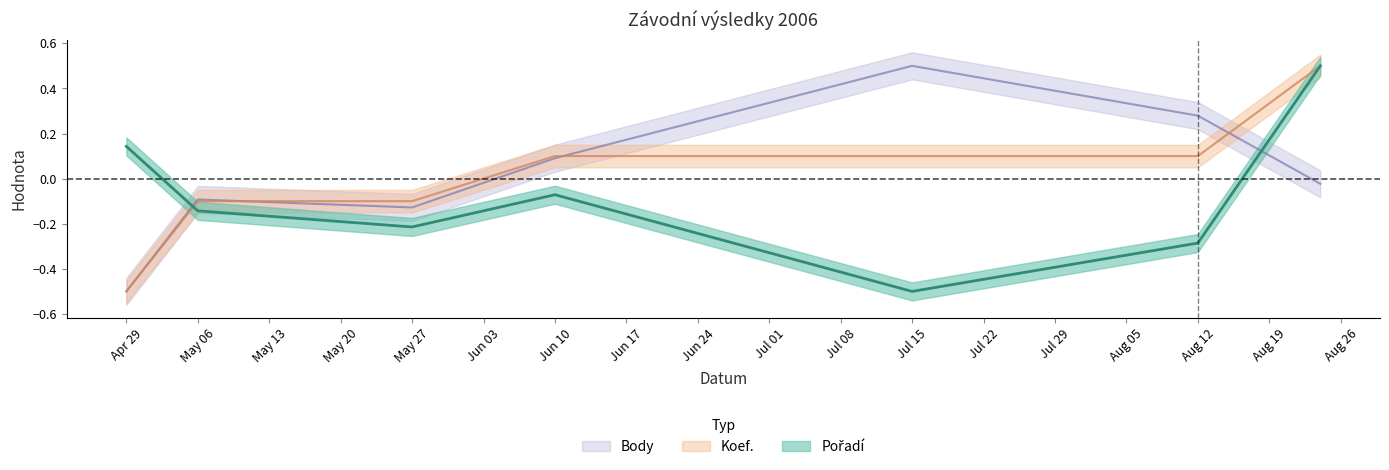

What is the highest value of the Body series?

0.5